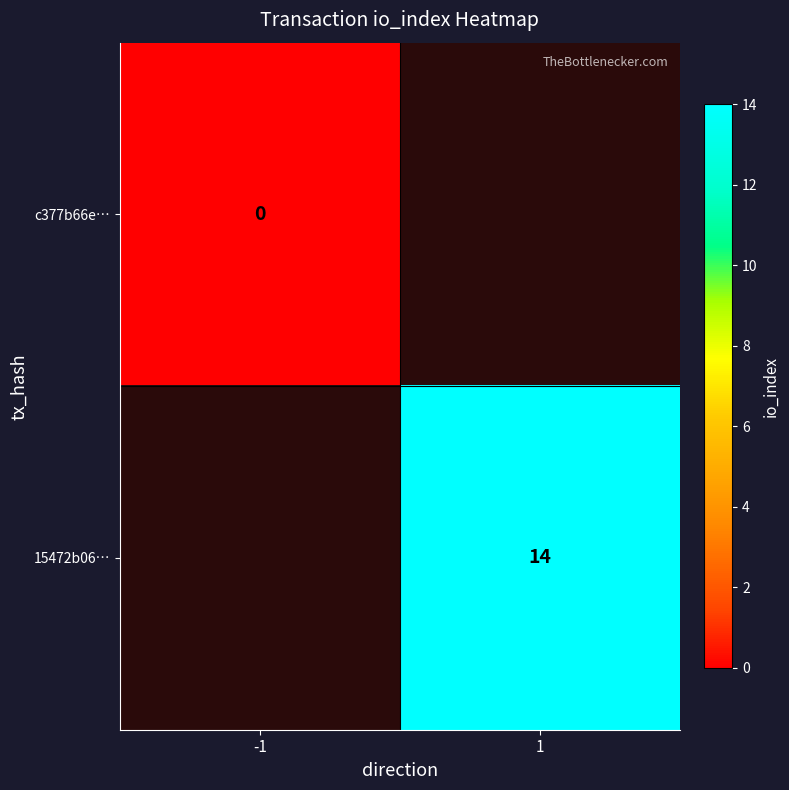

Rank the categories by c377b66e… value from lowest to highest.

-1, 1